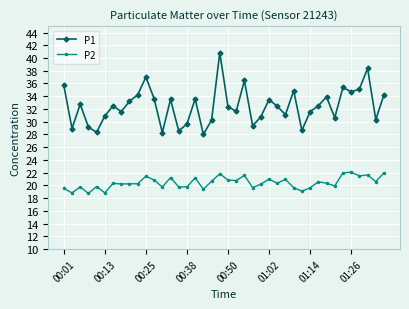

Which series has the widest spread of values?

P1